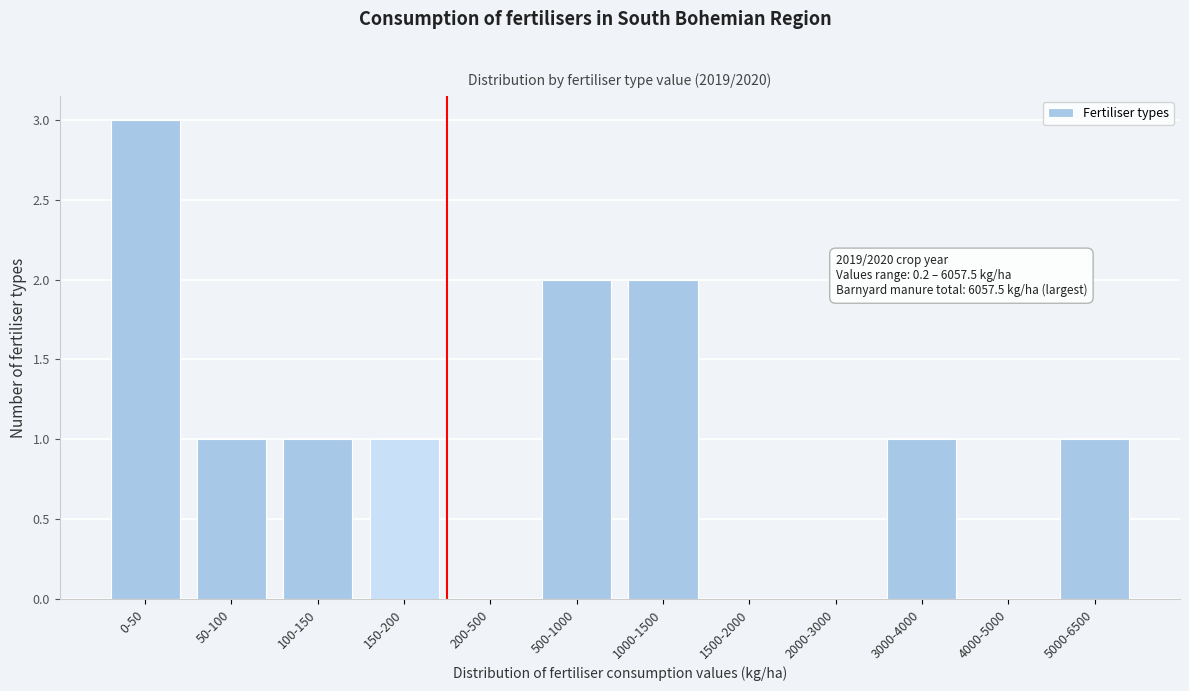

Reading left to right, list all the values displayed in this chart.

0-50=3	50-100=1	100-150=1	150-200=1	200-500=0	500-1000=2	1000-1500=2	1500-2000=0	2000-3000=0	3000-4000=1	4000-5000=0	5000-6500=1